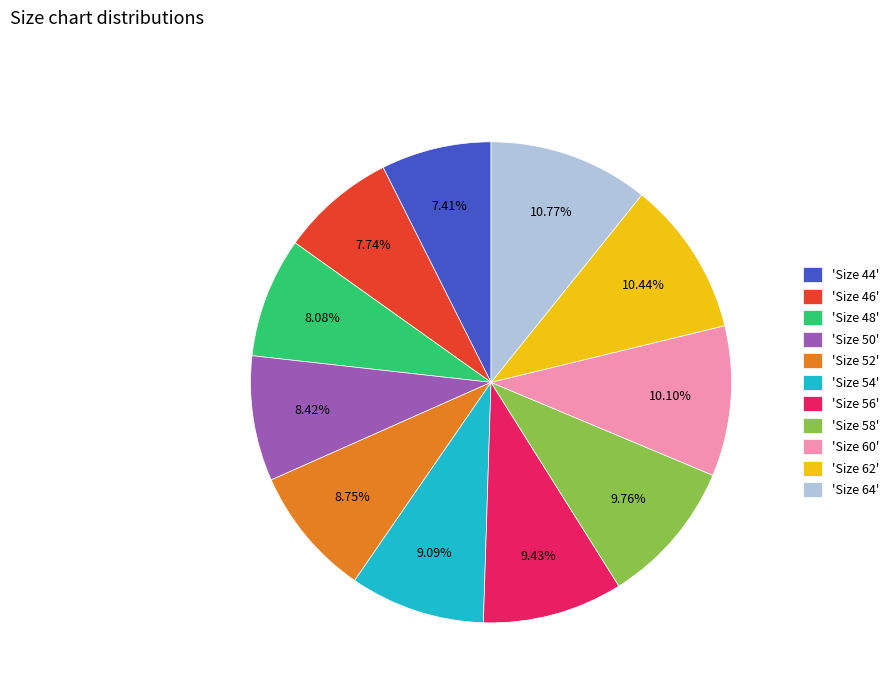

Approximately how many times larger is the value at 'Size 46' compared to 'Size 56'?

0.8